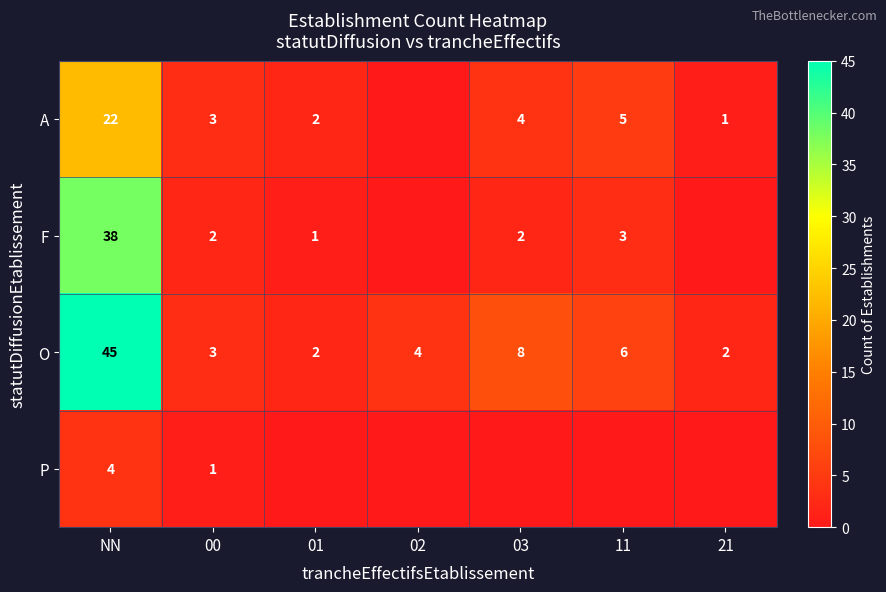

What is the approximate value of O at 03, to the nearest 5?

10